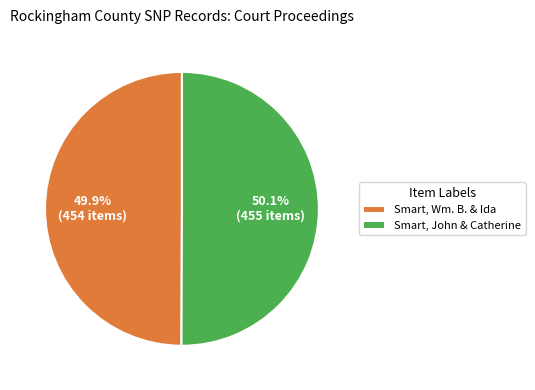

To the nearest percent, what percentage of the pie is Smart, John & Catherine?

50%